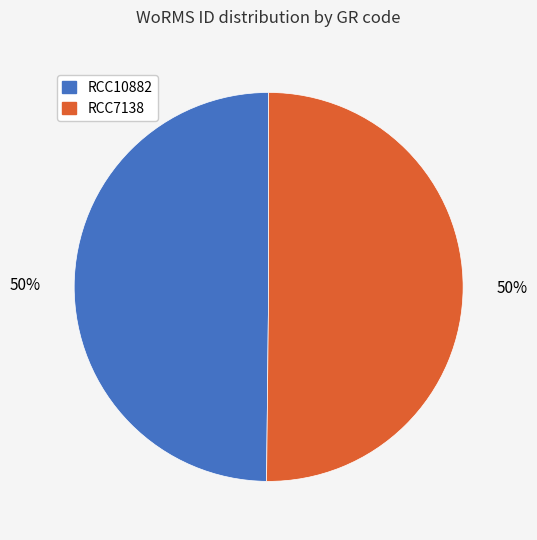

Combined, do RCC7138 and RCC10882 account for over 50%?

Yes